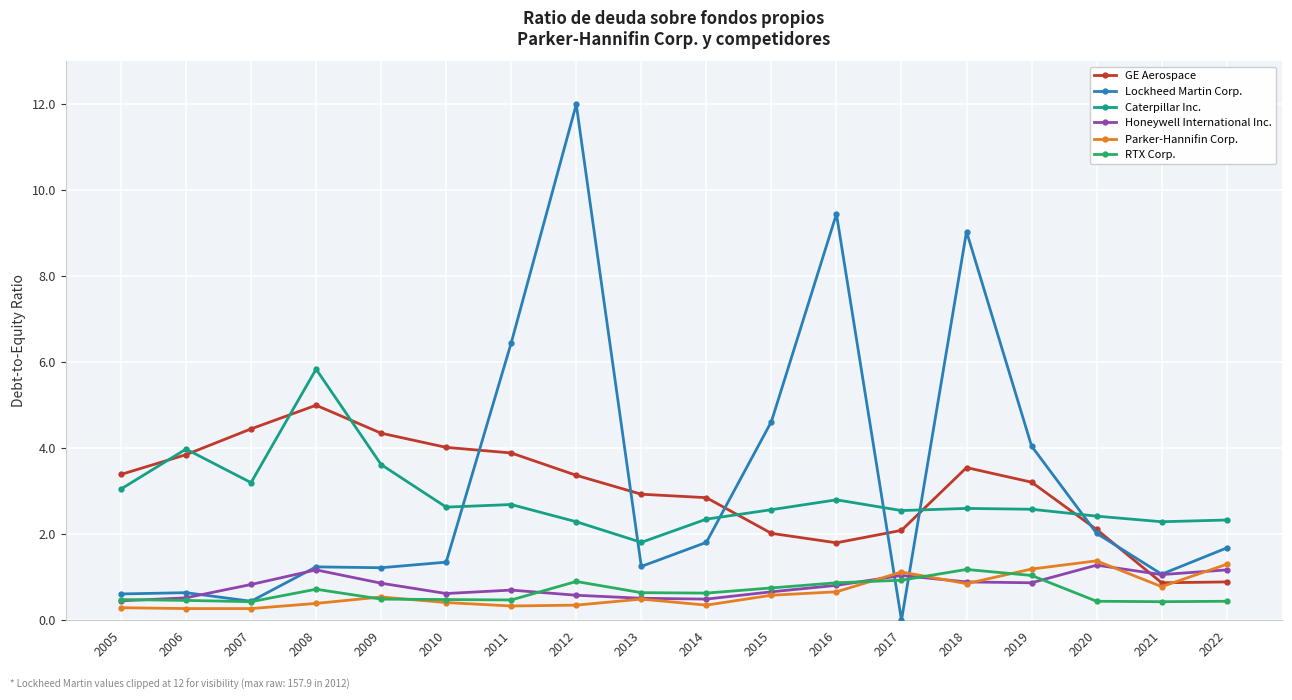

What is the total value across all series at 2018?

18.1